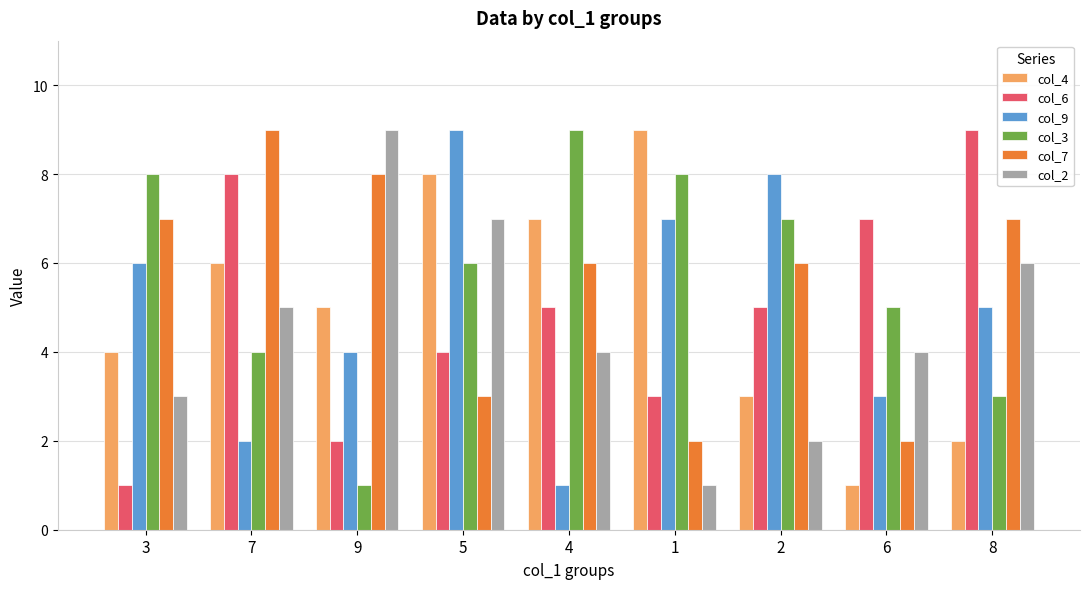

What is the spread (max minus min) of values at 1?

8